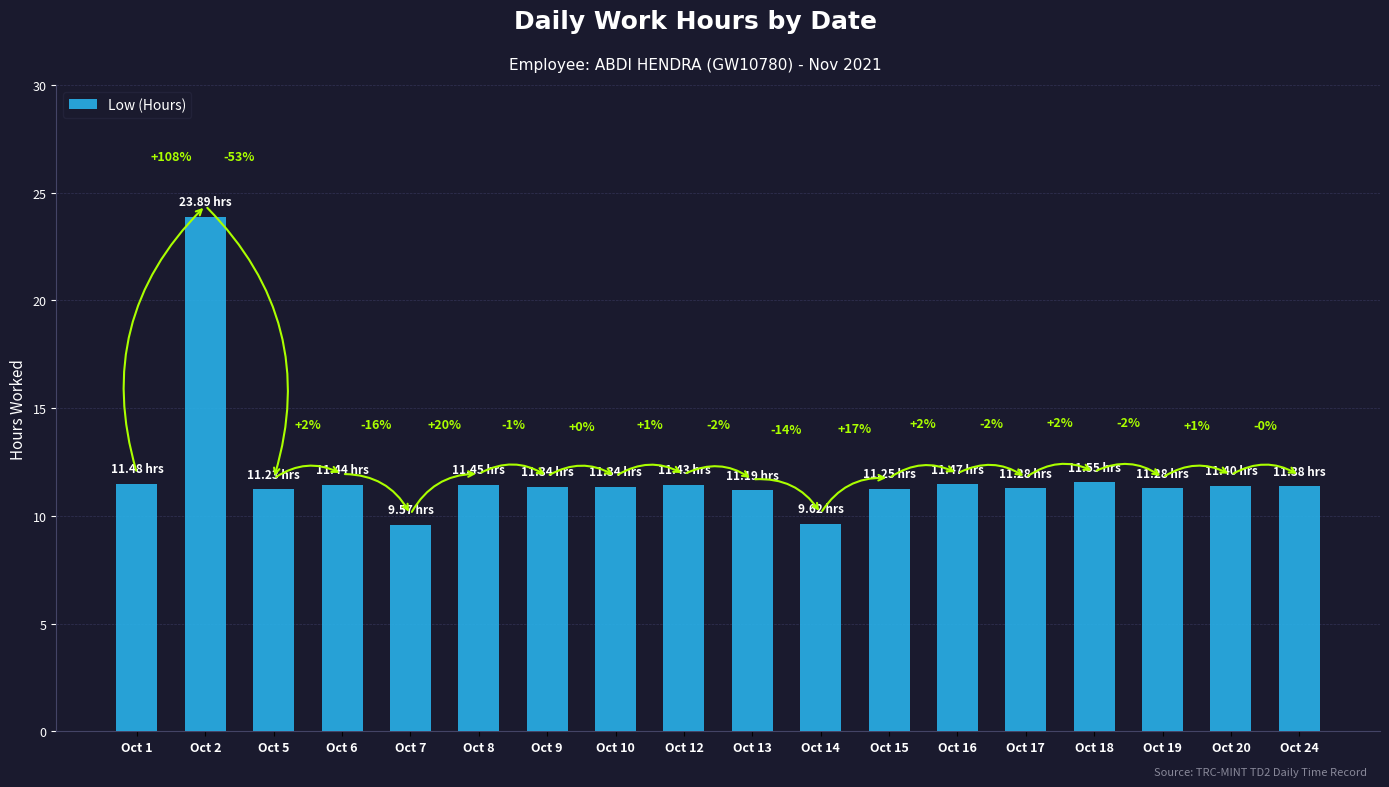

Is it true that the value at Oct 17 is 11.3?

True